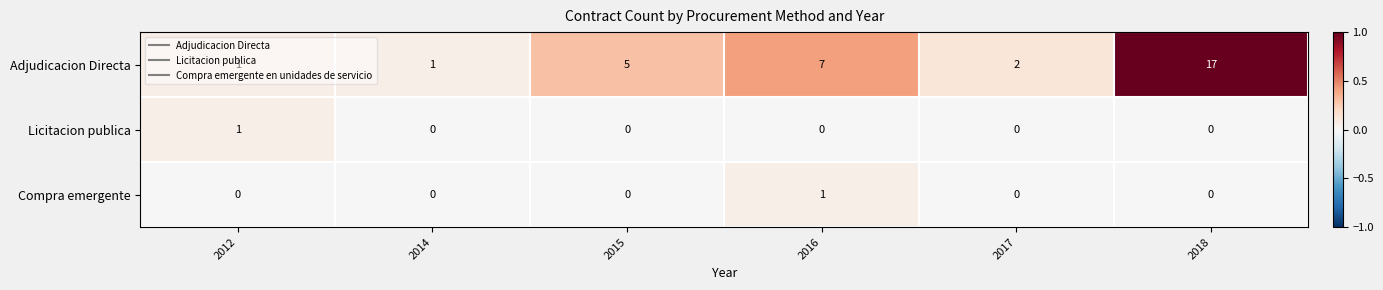

At which label is Adjudicacion Directa closest to 9?

2016